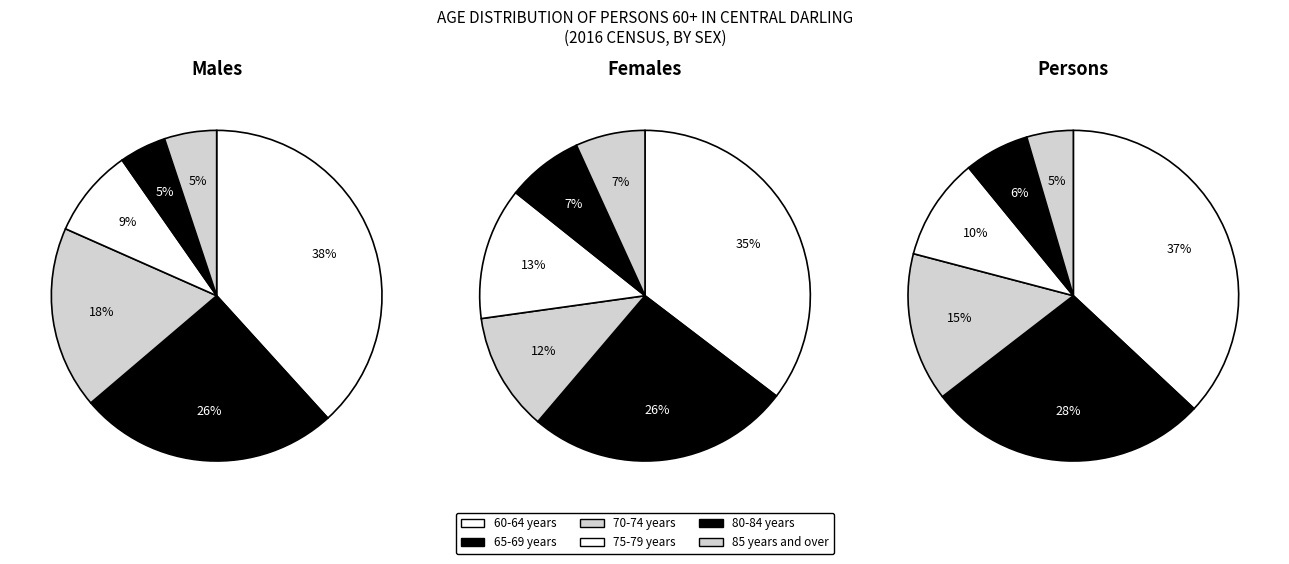

To the nearest percent, what is the average slice percentage?

17%